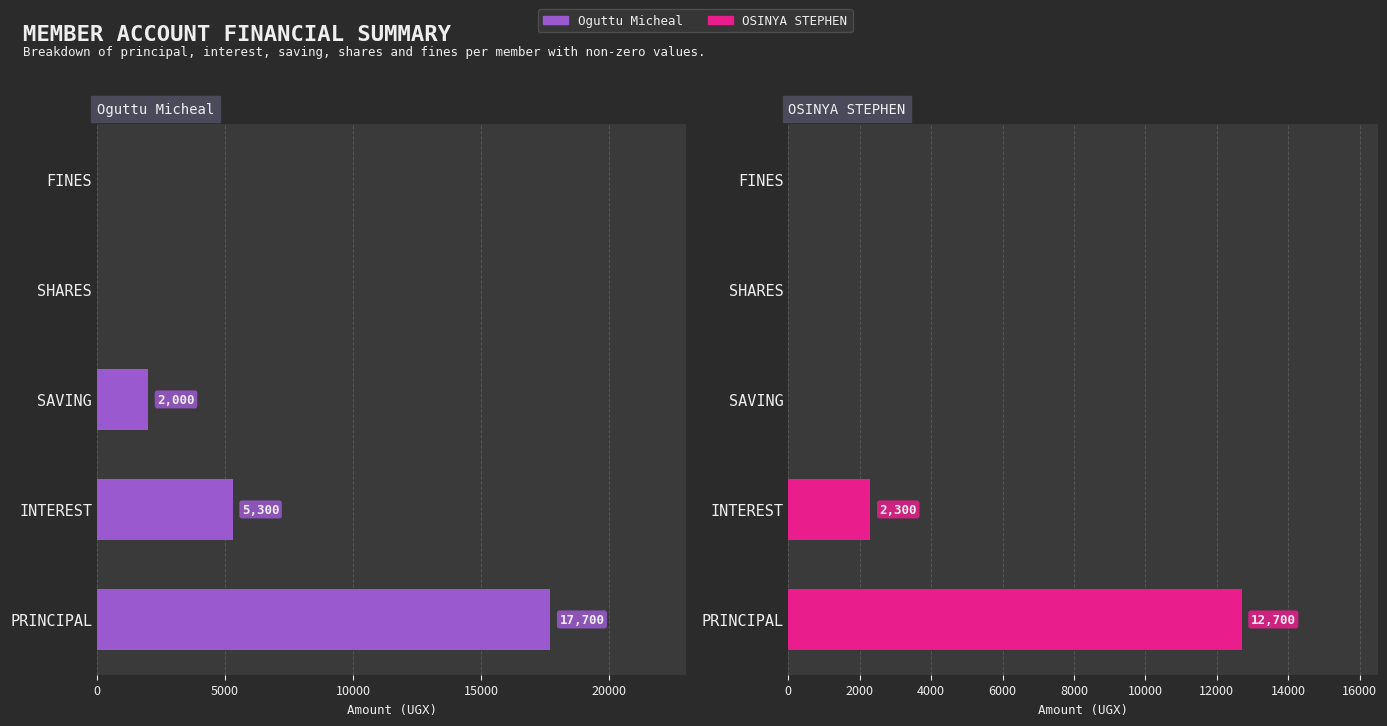

Which series has the largest range (max minus min)?

Oguttu Micheal